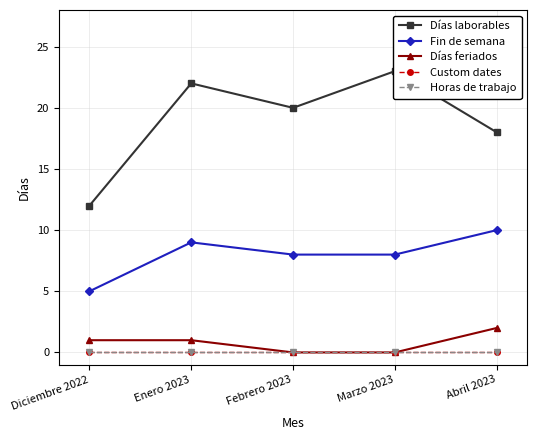

What is the sum of all Días feriados values?

4